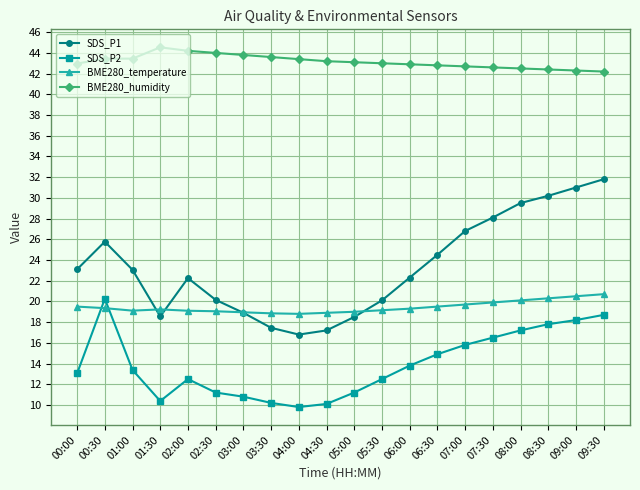

True or false: BME280_temperature has a value of 19.9 at 07:30.

True